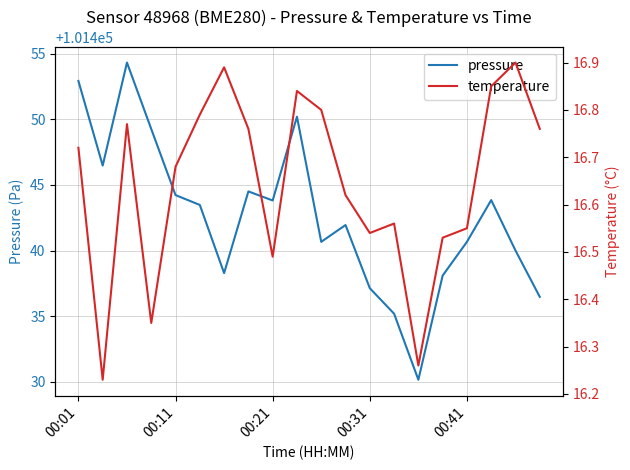

Where does the pressure series first go above 101443?

00:01